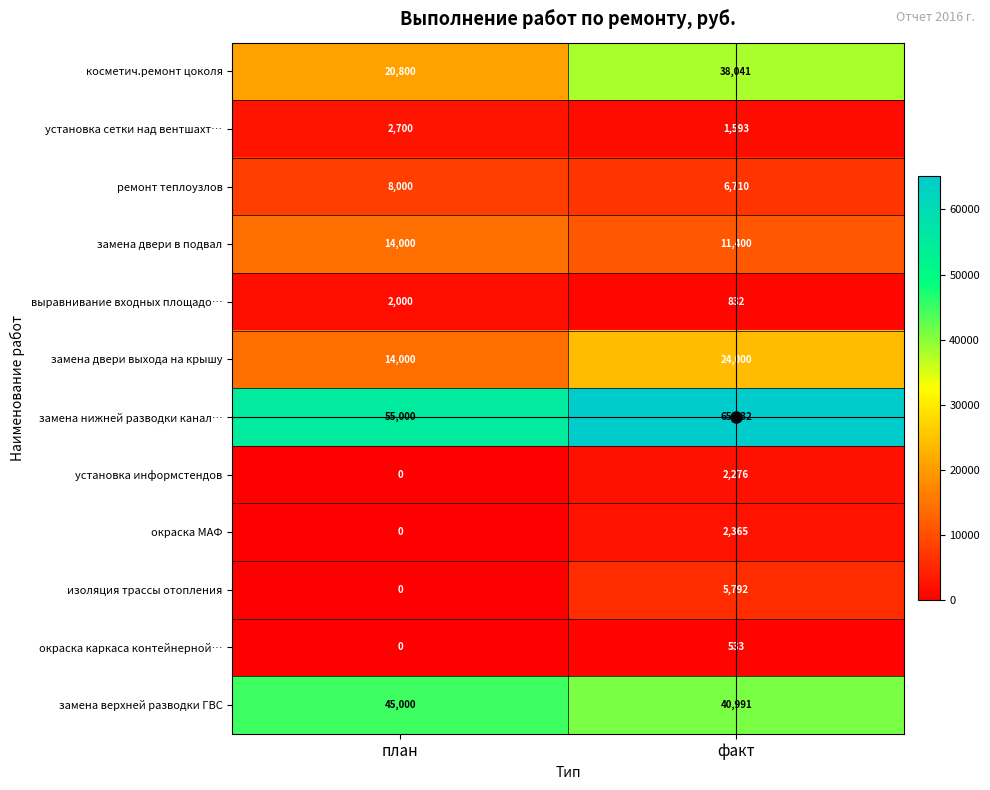

How many data points does each series have?

2